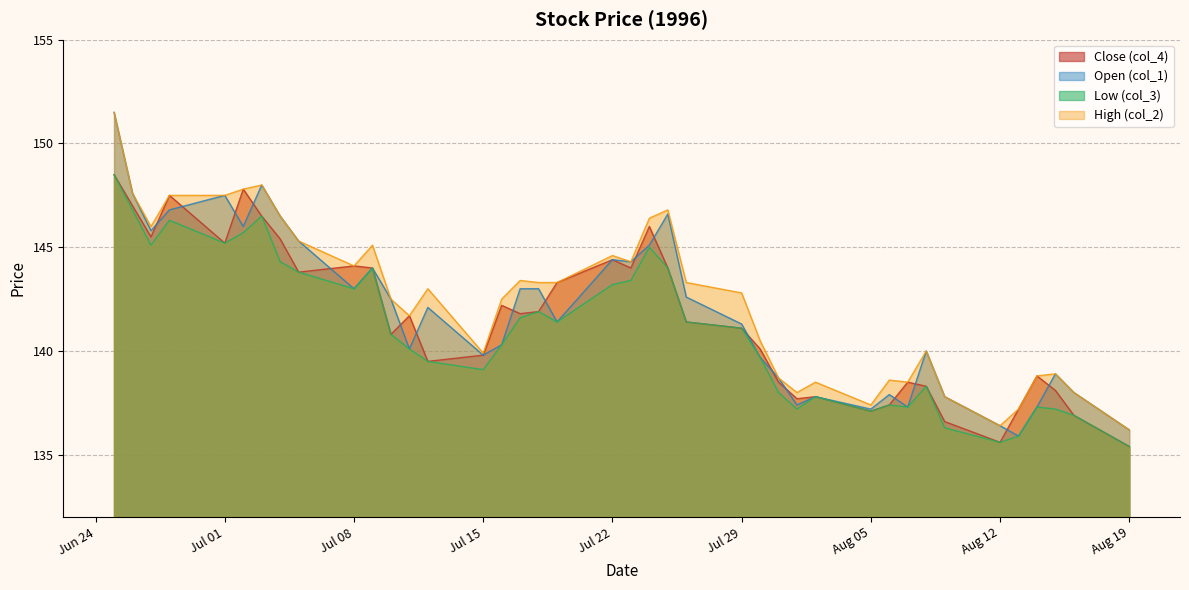

What is the lowest value of the Close (col_4) series?

135.4